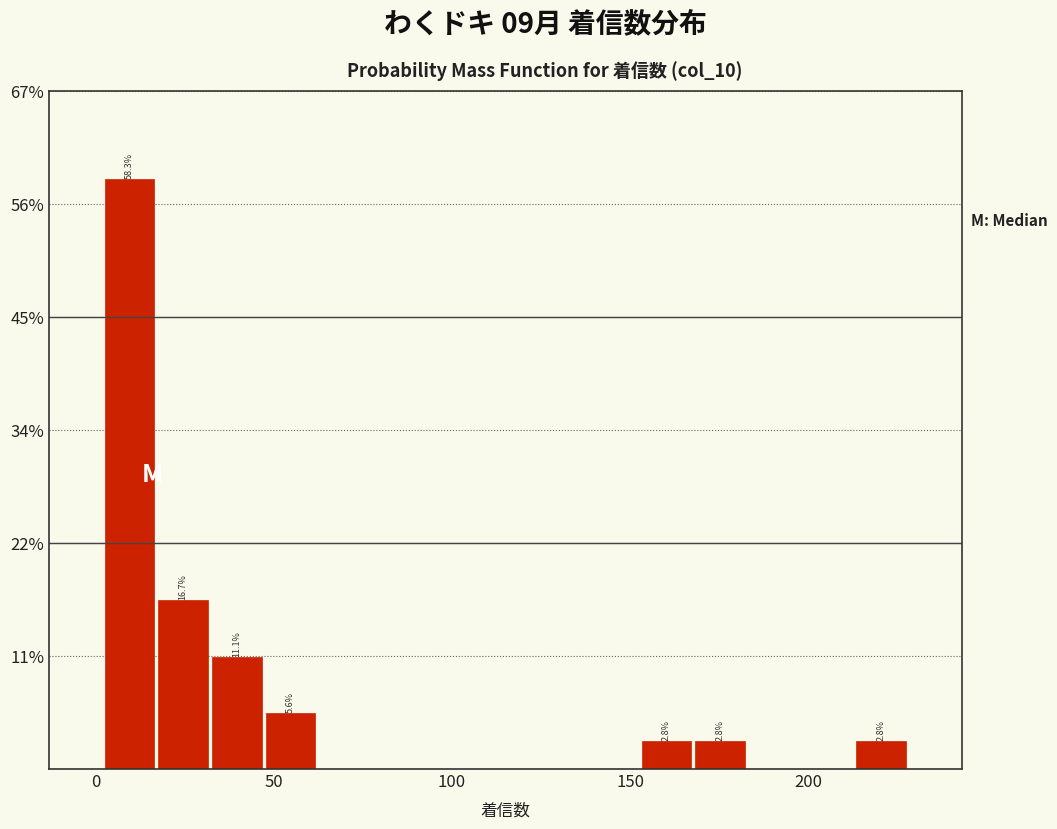

Around what value on the x-axis is the tallest bar? Give the approximate position of its centre, as read against the axis.

10